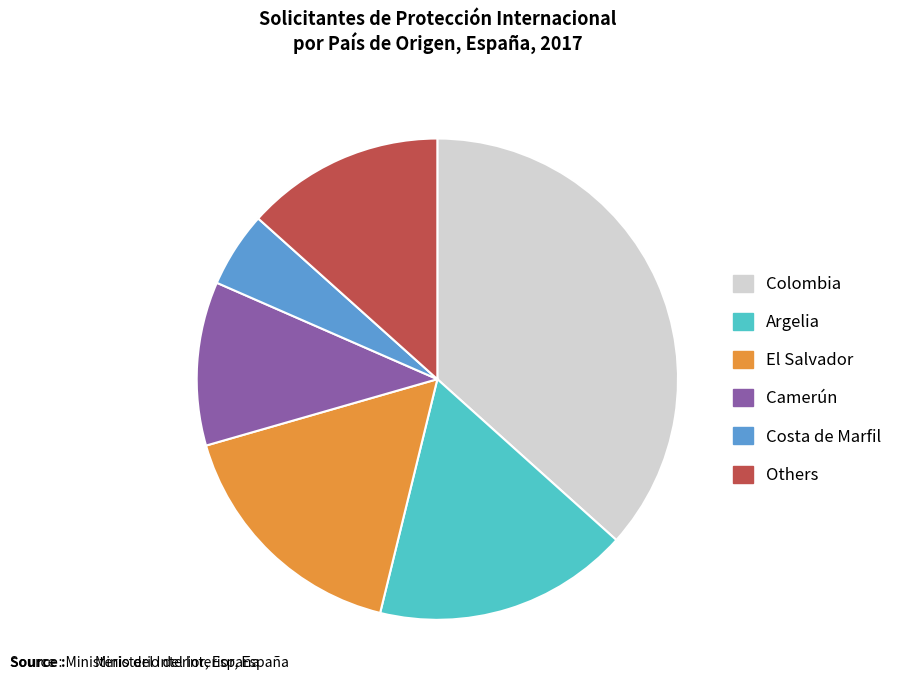

Is there any slice that represents more than half of the pie?

No